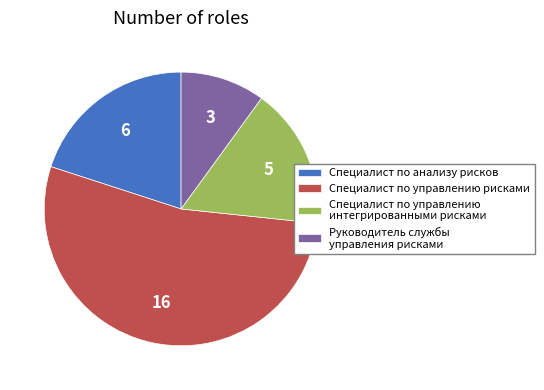

Which has a higher value, Специалист по анализу рисков or Специалист по управлению интегрированными рисками?

Специалист по анализу рисков